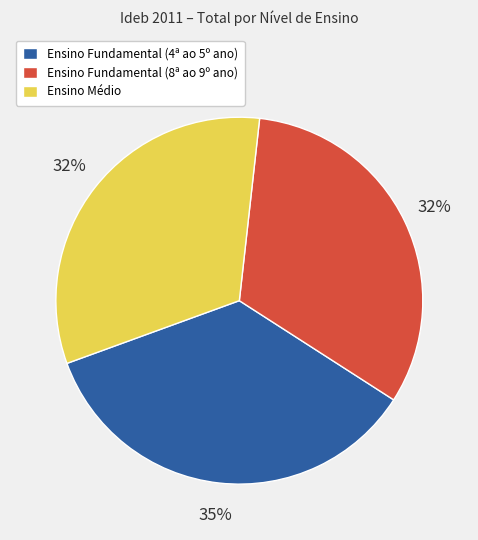

Is it true that Ensino Fundamental (4ª ao 5º ano) is 35% of the pie?

True